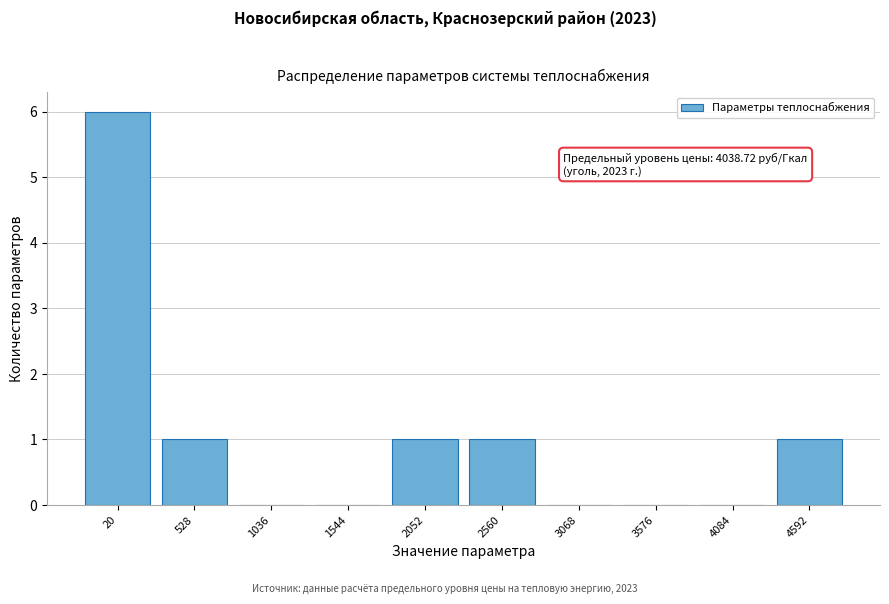

Reading right to left, transcribe all the data shown in this chart.

4592=1	4084=0	3576=0	3068=0	2560=1	2052=1	1544=0	1036=0	528=1	20=6